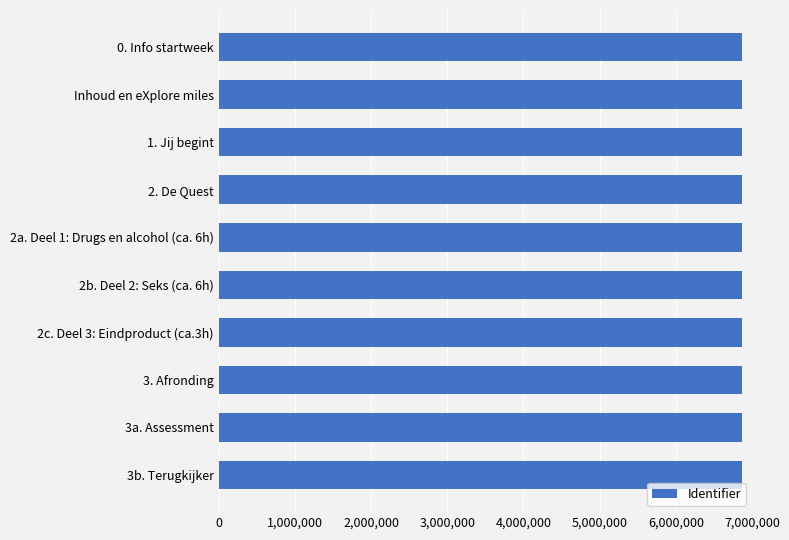

How many values are below 6864243?

5